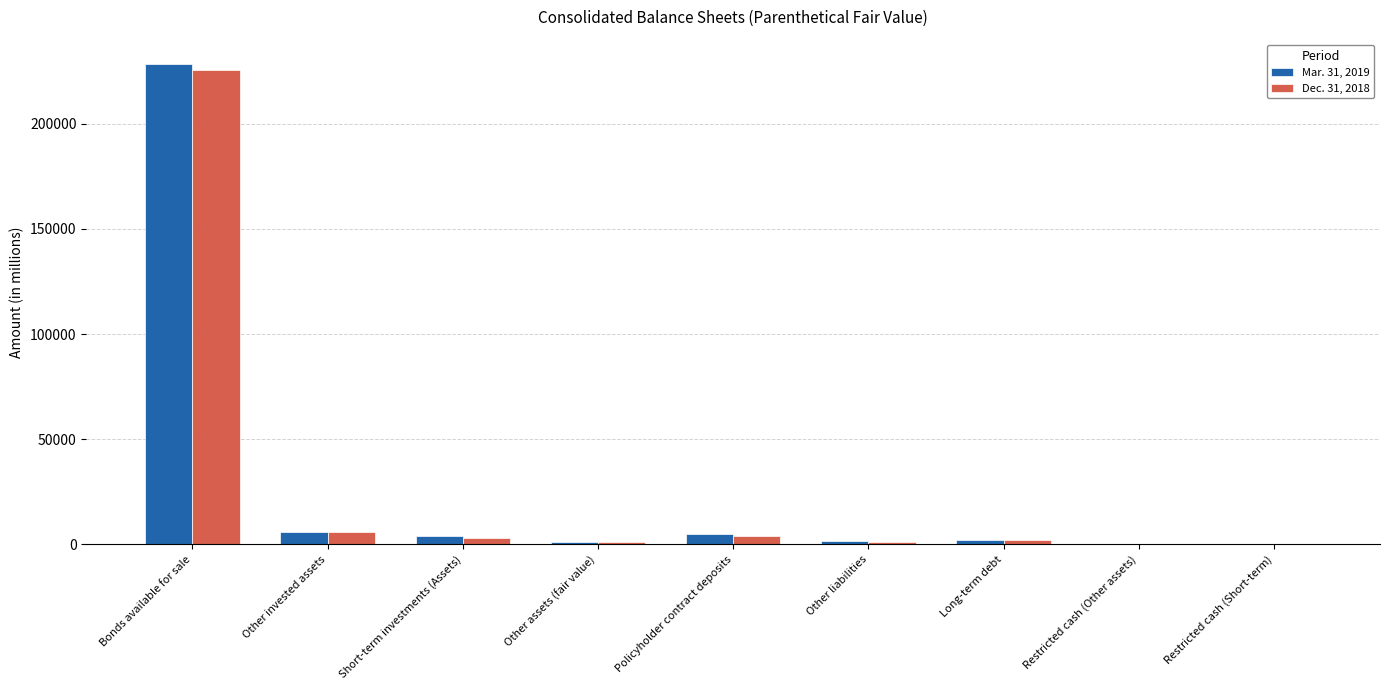

Does the chart contain stacked bars?

No